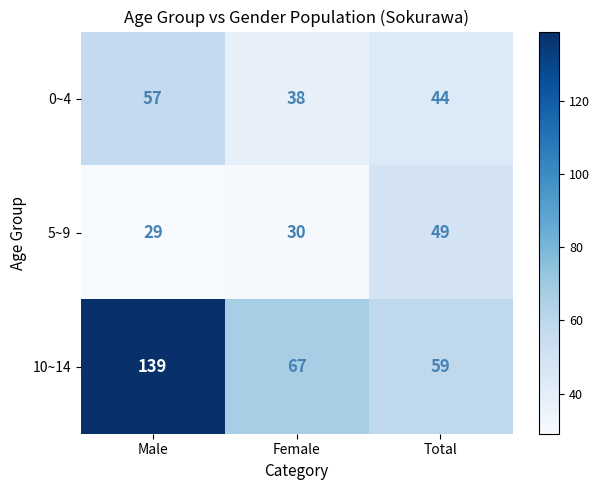

How many categories are shown in the chart?

3